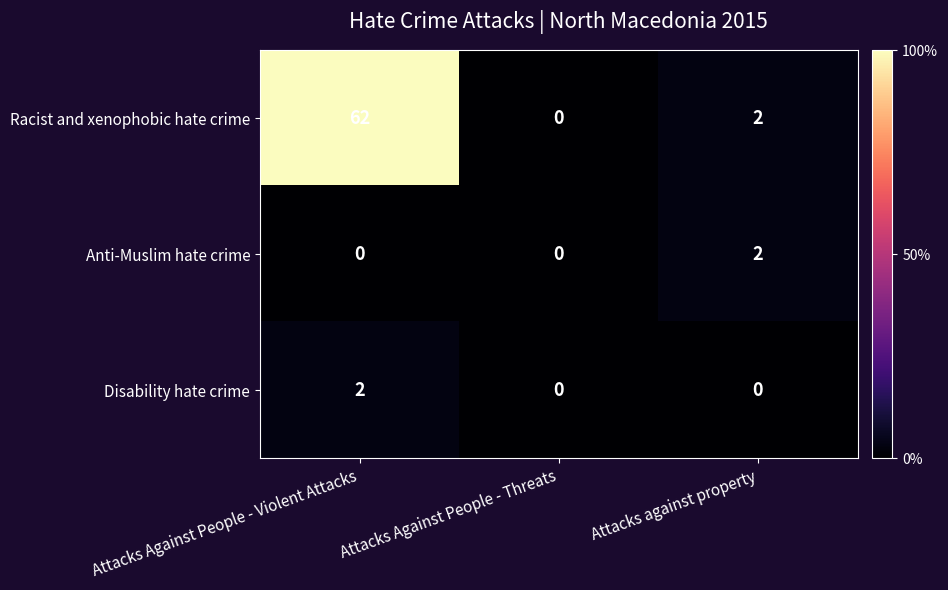

How many categories are shown in the chart?

3